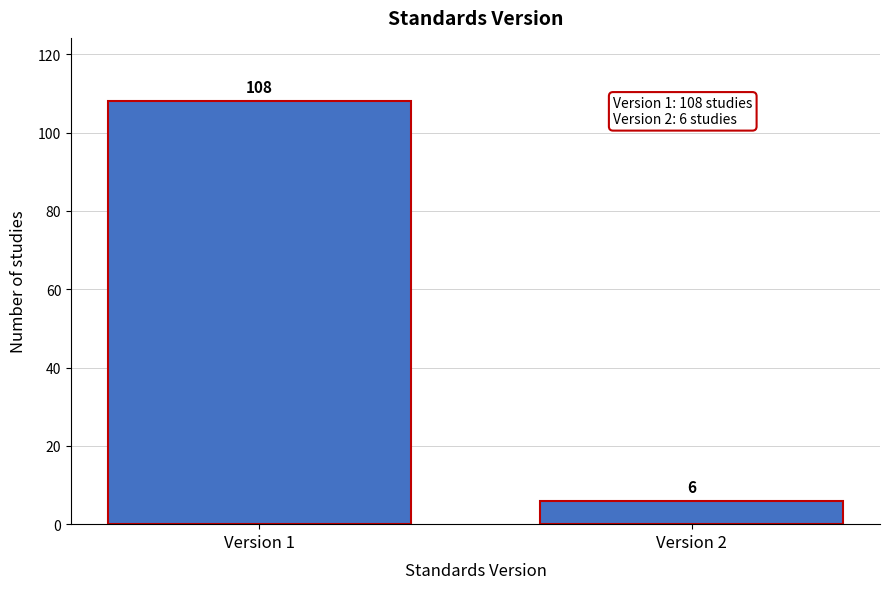

Reading left to right, list all the values displayed in this chart.

Version 1=108	Version 2=6